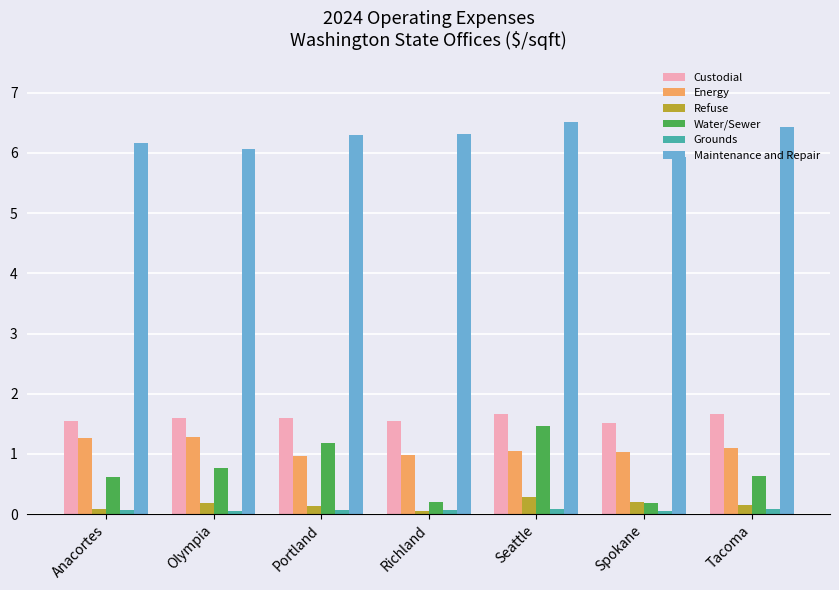

The Custodial series shows 1.6 at Olympia. True or false?

True